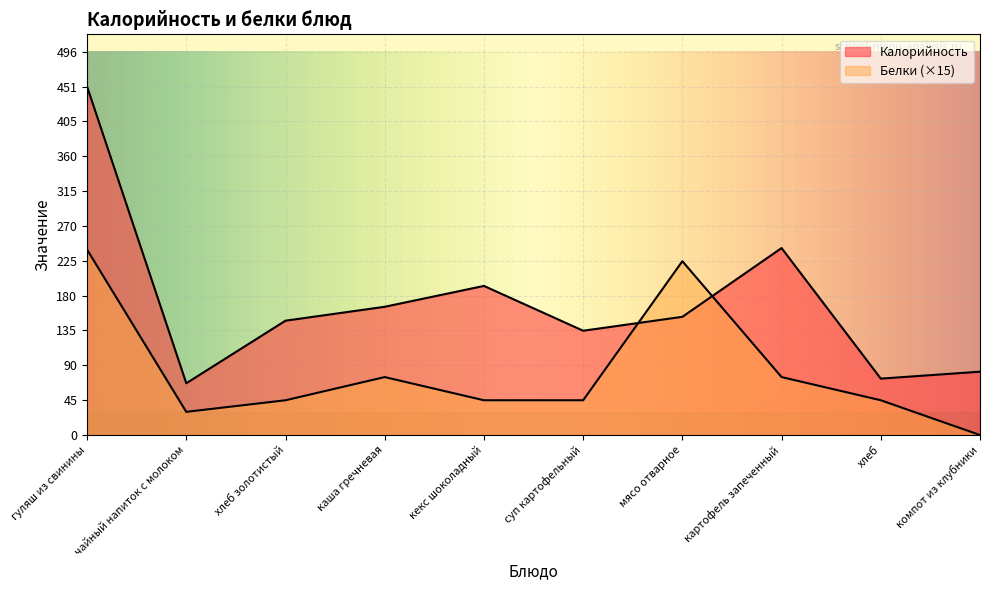

True or false: Белки has a value of 225 at мясо отварное.

True